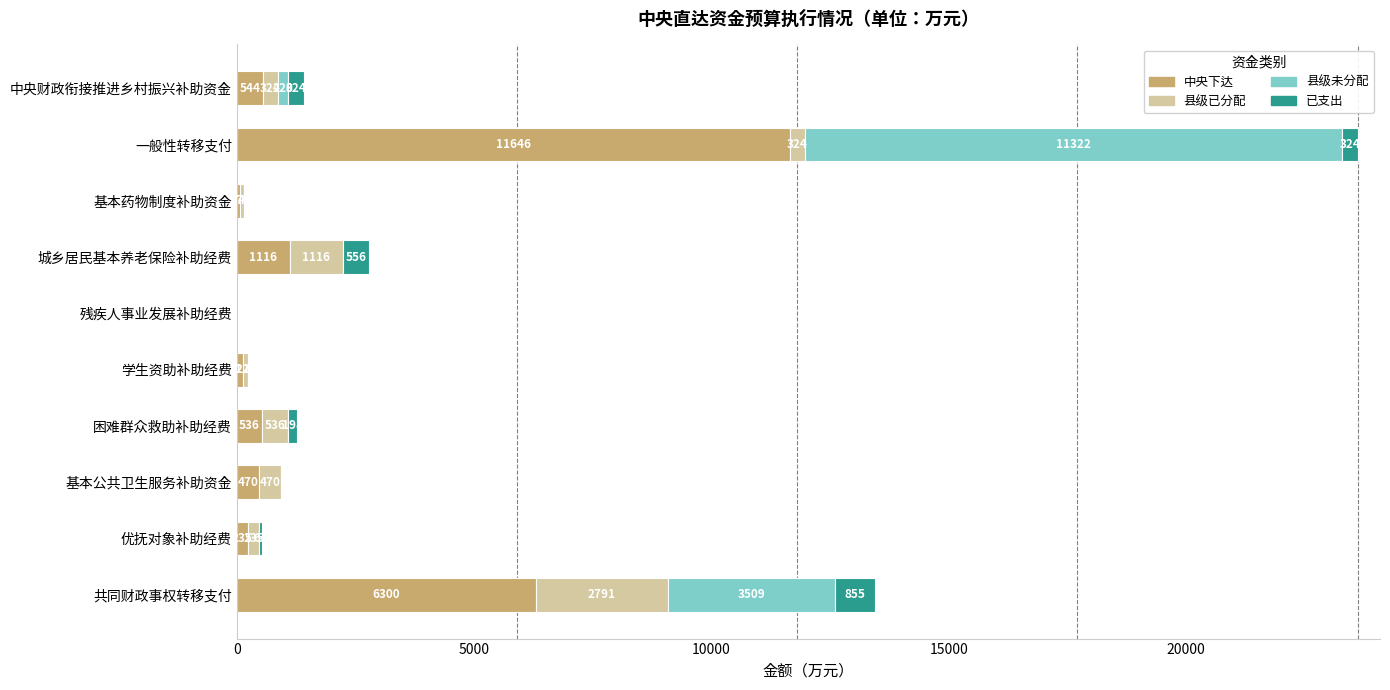

At which category is the sum across all series the highest?

一般性转移支付